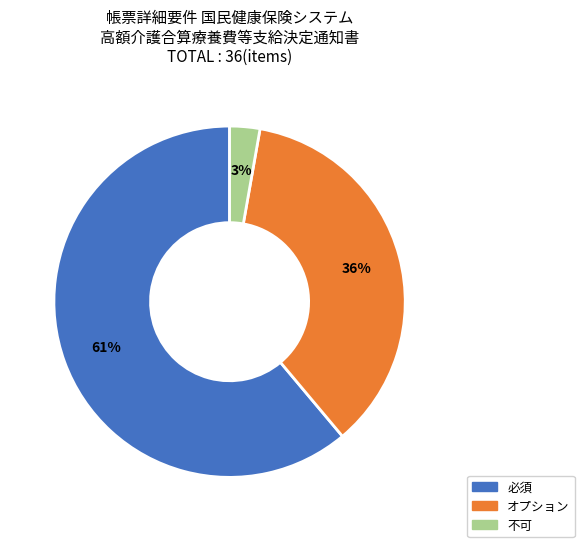

To the nearest percent, what is the average slice percentage?

33%